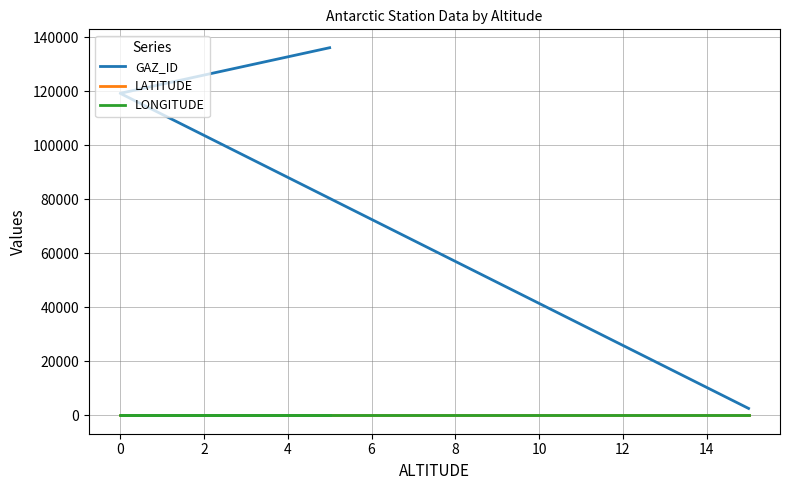

Between 0 and 2, which is larger?

2